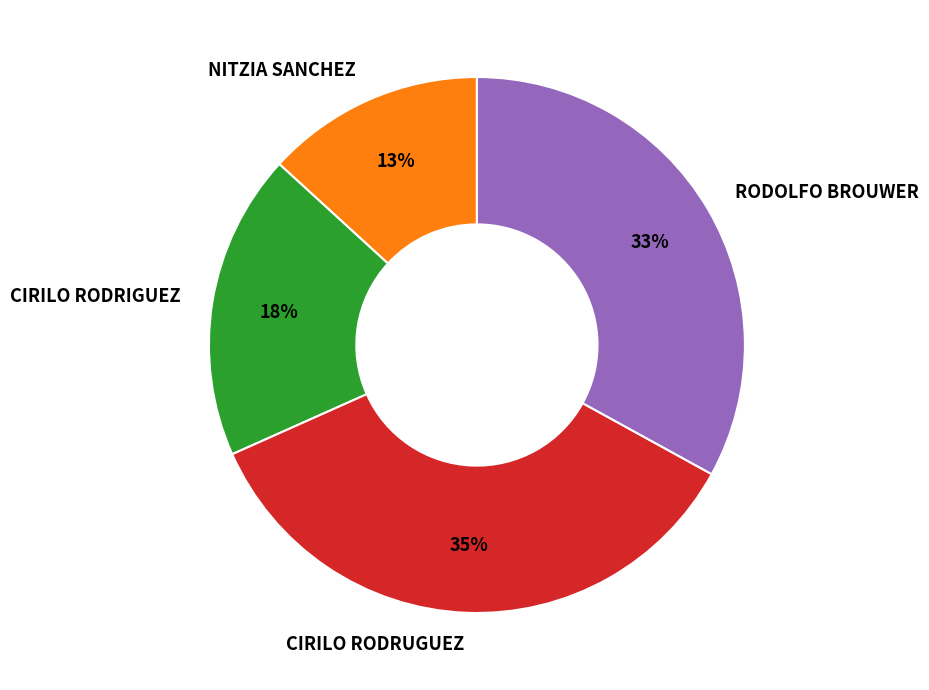

What is the smallest slice in the pie chart?

NITZIA SANCHEZ